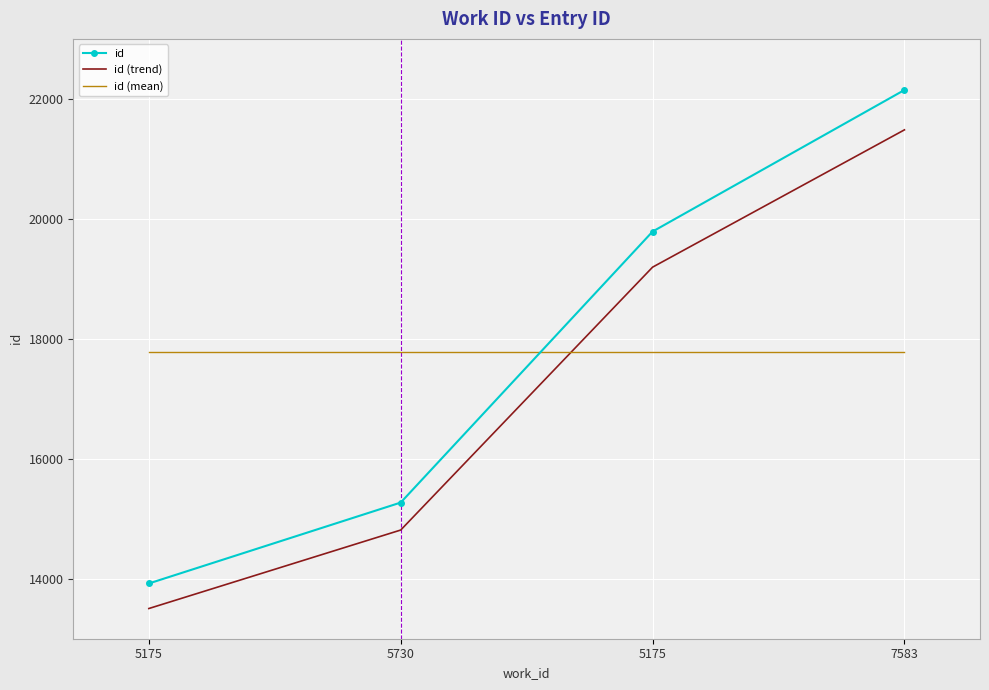

What are all the series names shown in the legend?

id, id (trend), id (mean)